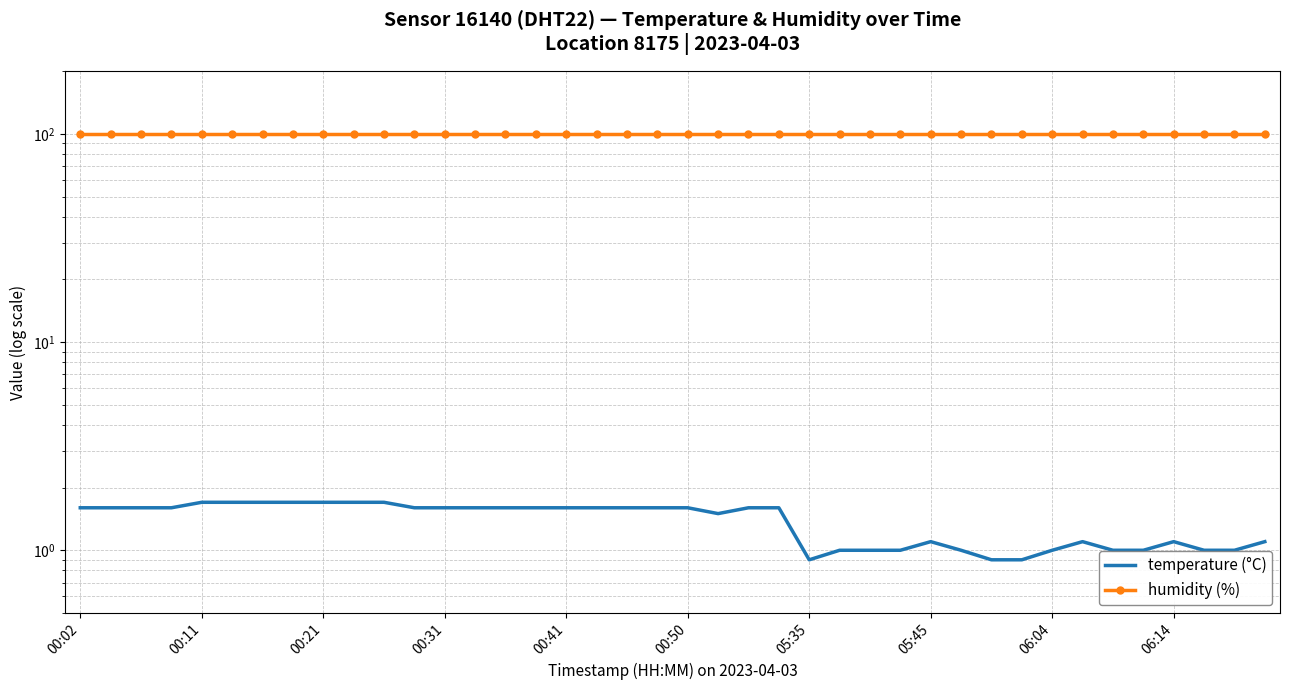

What value does the temperature (°C) series have at 00:31?

1.6